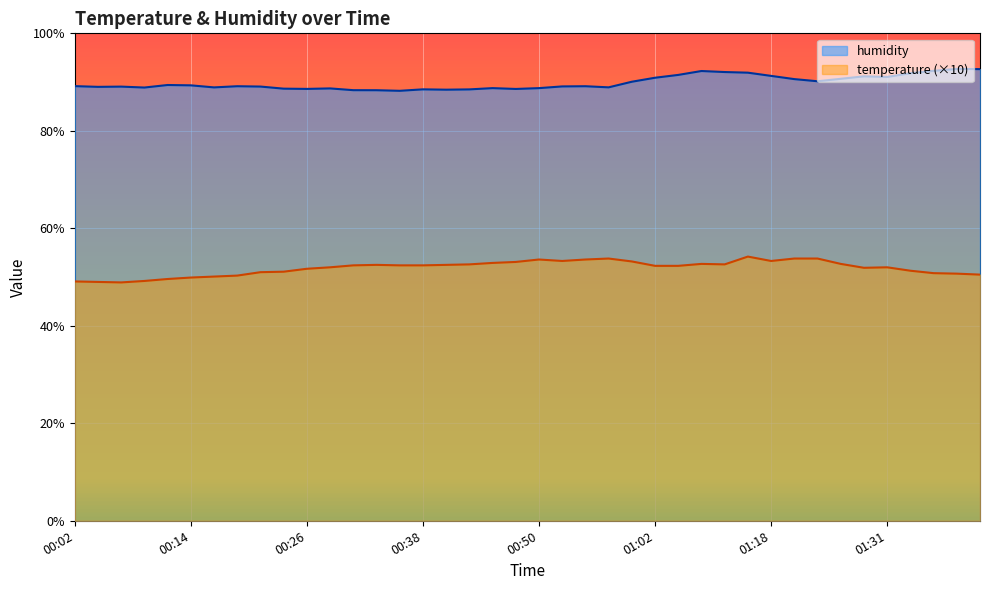

List the series in order of their peak value, lowest first.

temperature (×10), humidity